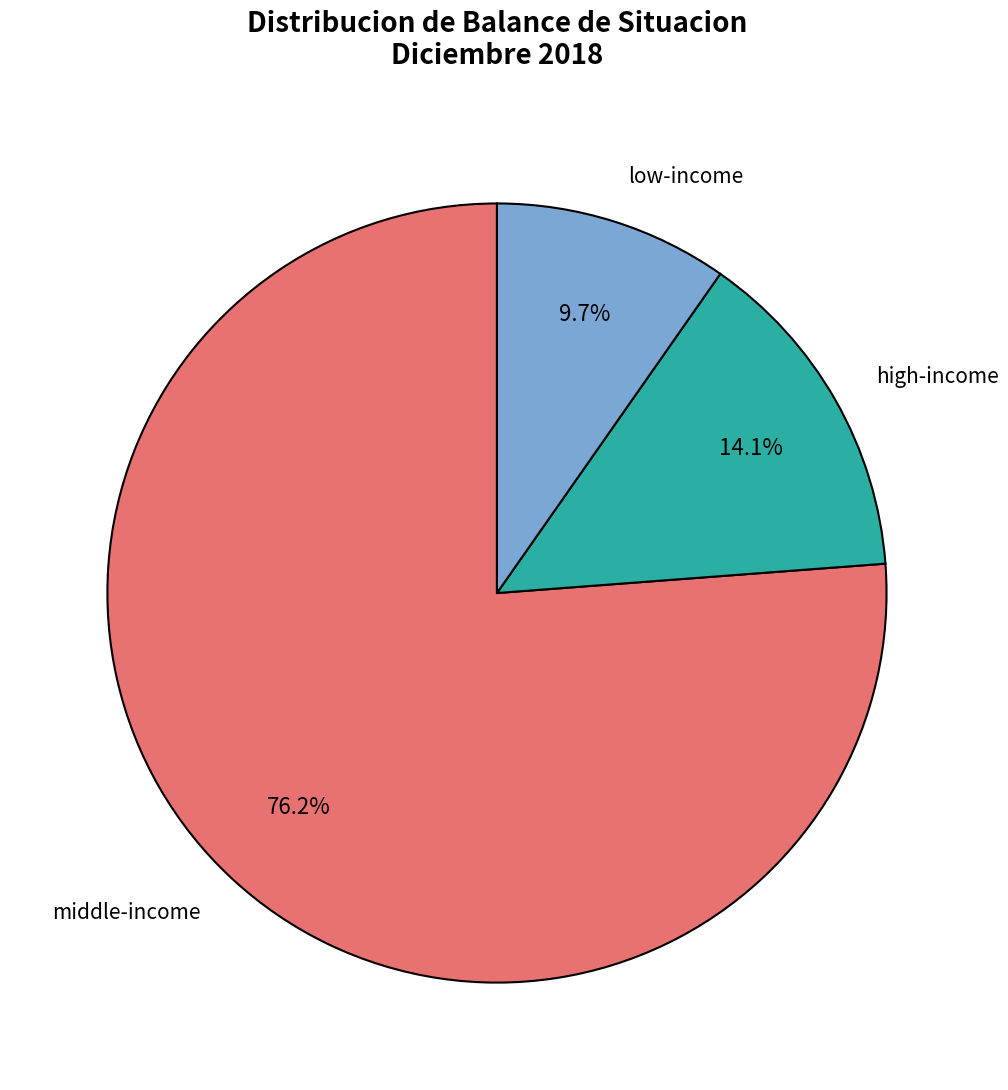

Rank the categories by value from lowest to highest.

low-income, high-income, middle-income